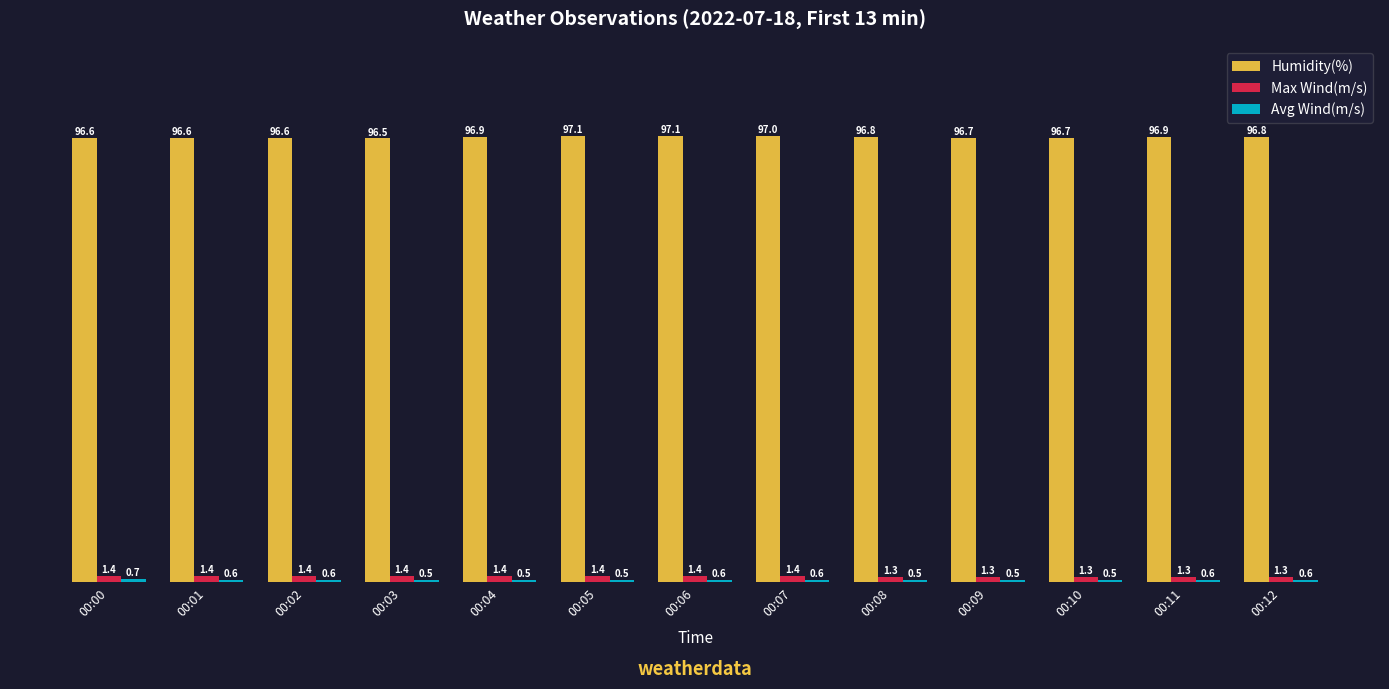

Is the value of Max Wind(m/s) at 00:03 greater than the value of Humidity(%) at 00:07?

No